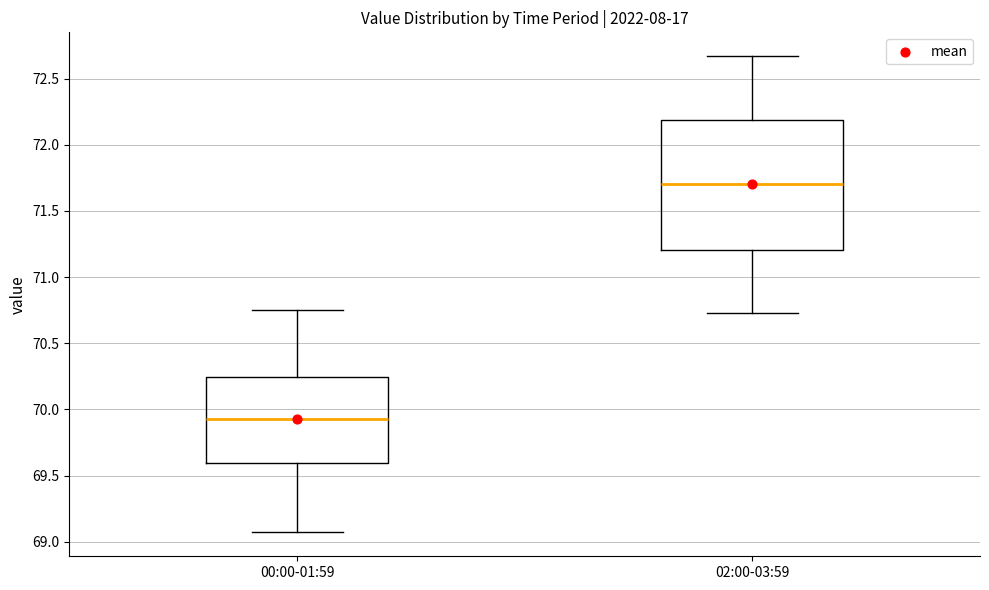

Reading left to right, read every box against the y-axis: the position of its median line, the range the box covers, and the ends of its whiskers. The values are not printed on the chart, so give them approximately, as read against the axis.

00:00-01:59: median 69.95, box 69.60 to 70.25, whiskers 69.05 to 70.75
02:00-03:59: median 71.70, box 71.20 to 72.20, whiskers 70.75 to 72.65